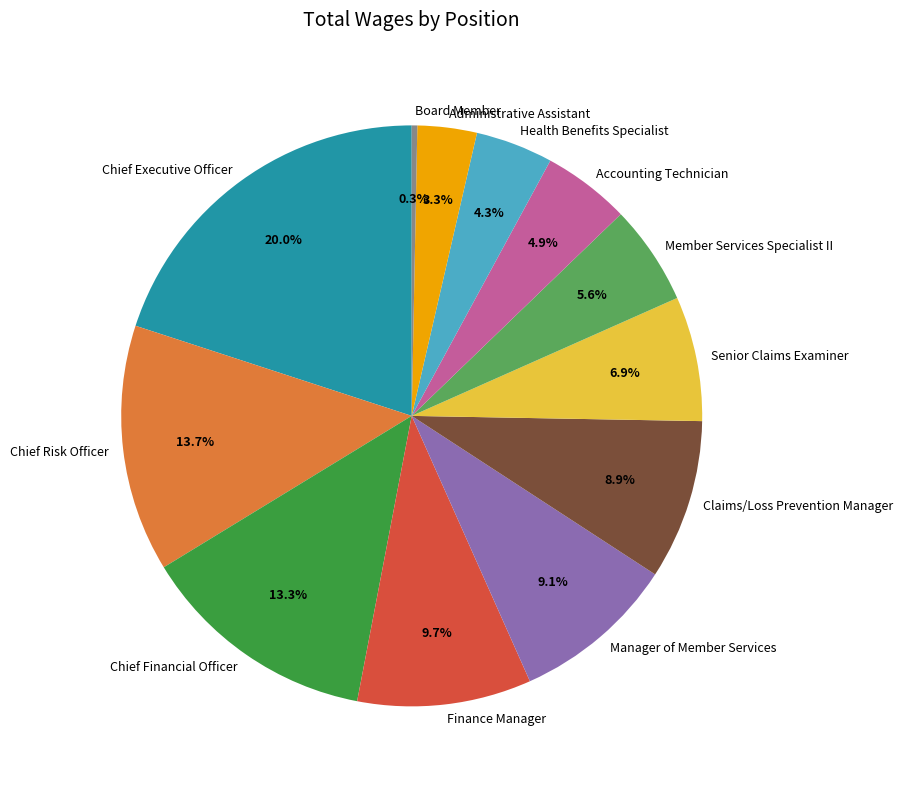

Is there a majority slice in this chart?

No